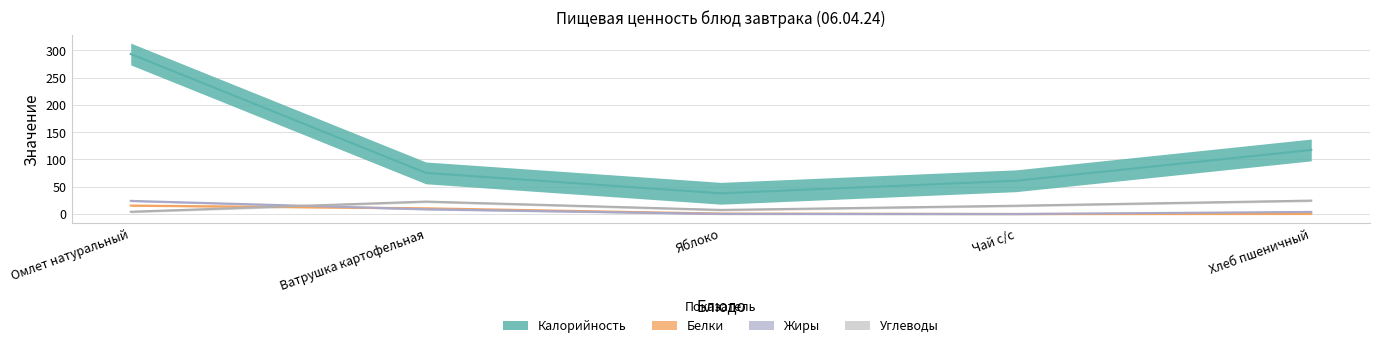

Does the chart display data point markers on the line(s)?

No